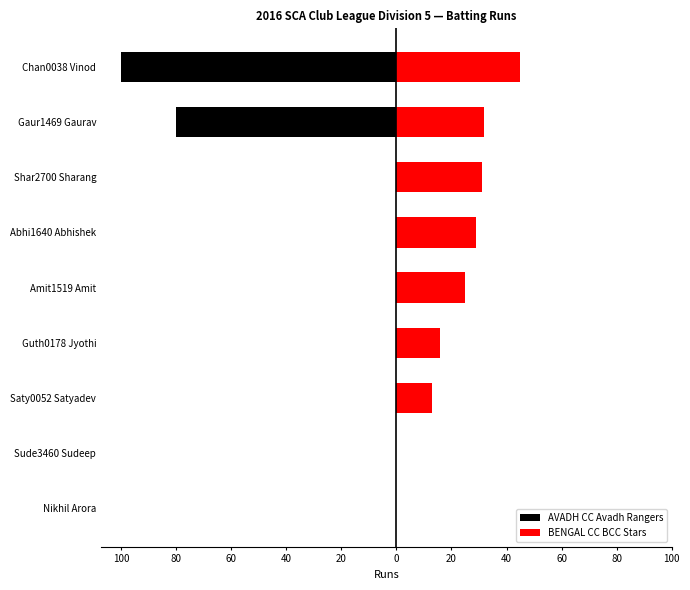

Which series changed the most between Abhi1640 Abhishek and Guth0178 Jyothi?

BENGAL CC BCC Stars